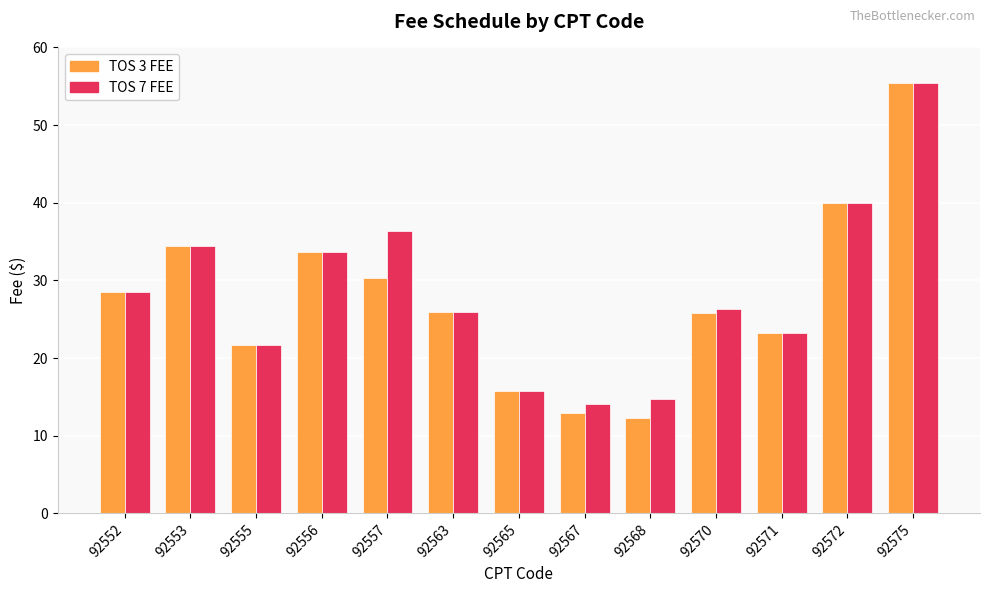

What is the sum of the TOS 3 FEE values at 92556 and 92565?

49.4